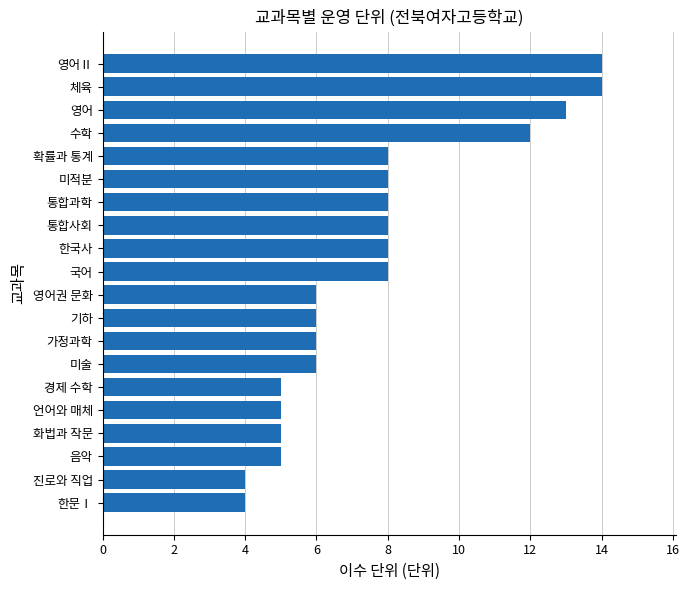

Reading bottom to top, list all the values displayed in this chart.

한문Ⅰ=4	진로와 직업=4	음악=5	화법과 작문=5	언어와 매체=5	경제 수학=5	미술=6	가정과학=6	기하=6	영어권 문화=6	국어=8	한국사=8	통합사회=8	통합과학=8	미적분=8	확률과 통계=8	수학=12	영어=13	체육=14	영어Ⅱ=14